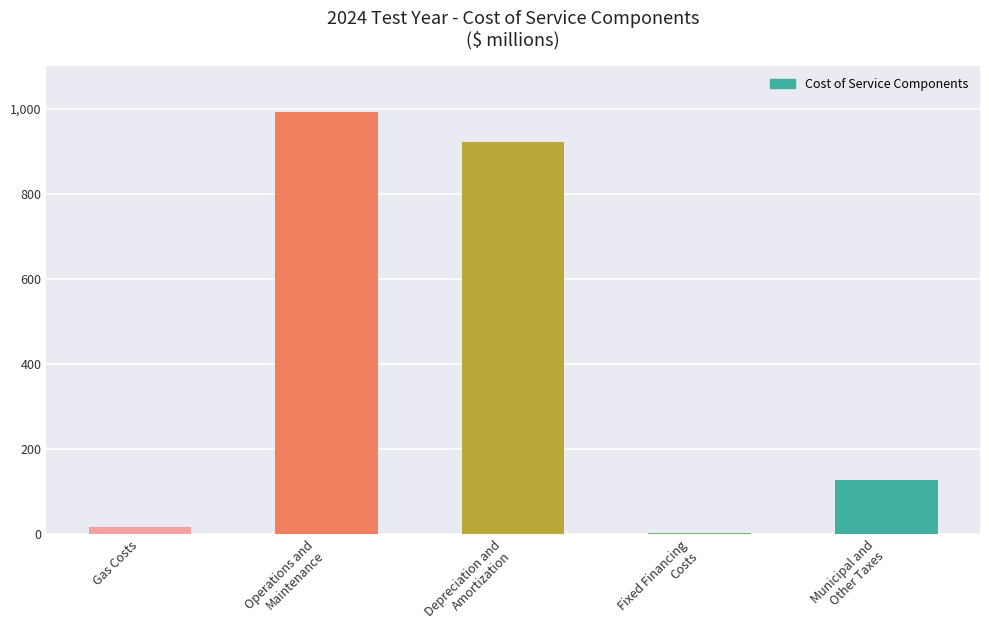

Does the chart contain stacked bars?

No